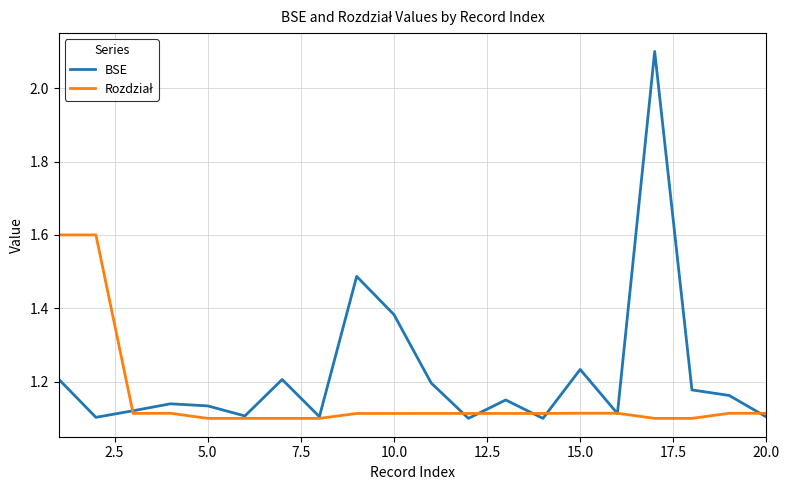

Which series has the widest spread of values?

BSE